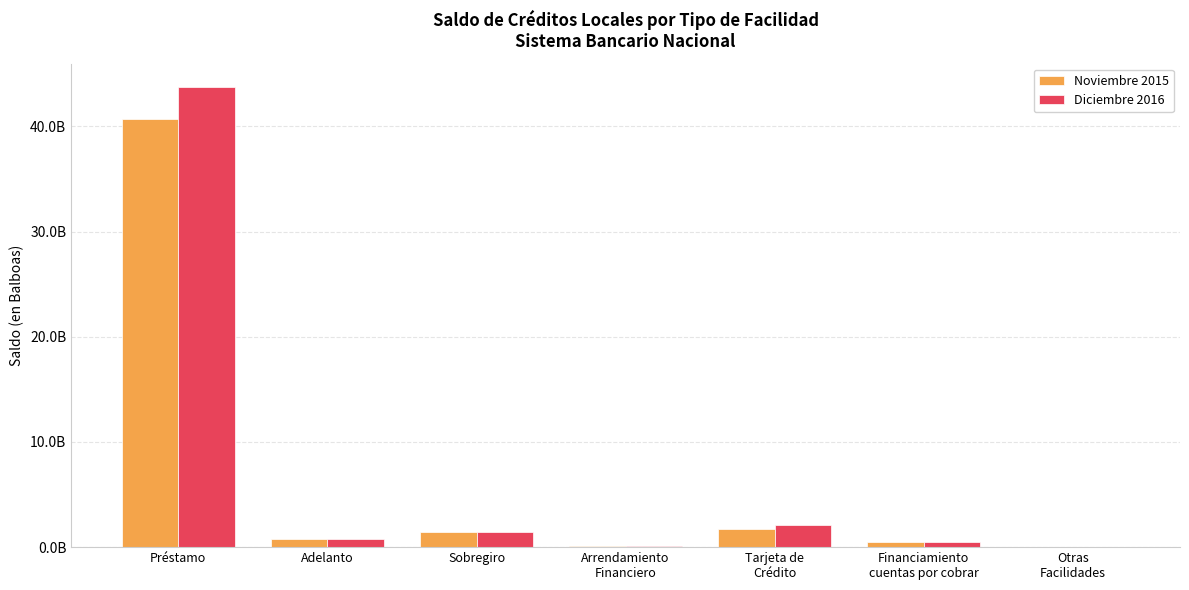

What are all the series names shown in the legend?

Noviembre 2015, Diciembre 2016